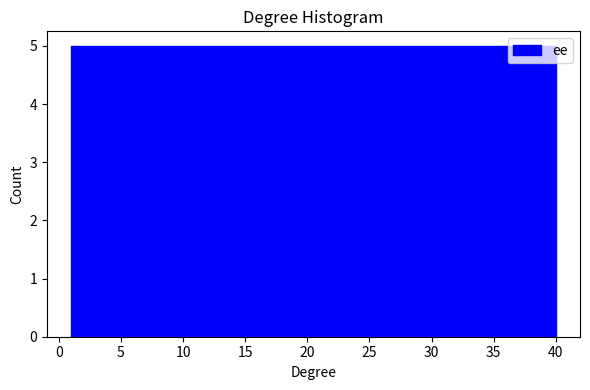

Reading left to right, transcribe this chart: for each bar, give the range it covers on the x-axis and its height. Neither the bar edges nor the heights are printed on the chart, so give them approximately, as read against the axes.

1.0 to 6.0: 5
6.0 to 11.0: 5
11.0 to 15.5: 5
15.5 to 20.5: 5
20.5 to 25.5: 5
25.5 to 30.5: 5
30.5 to 35.0: 5
35.0 to 40.0: 5